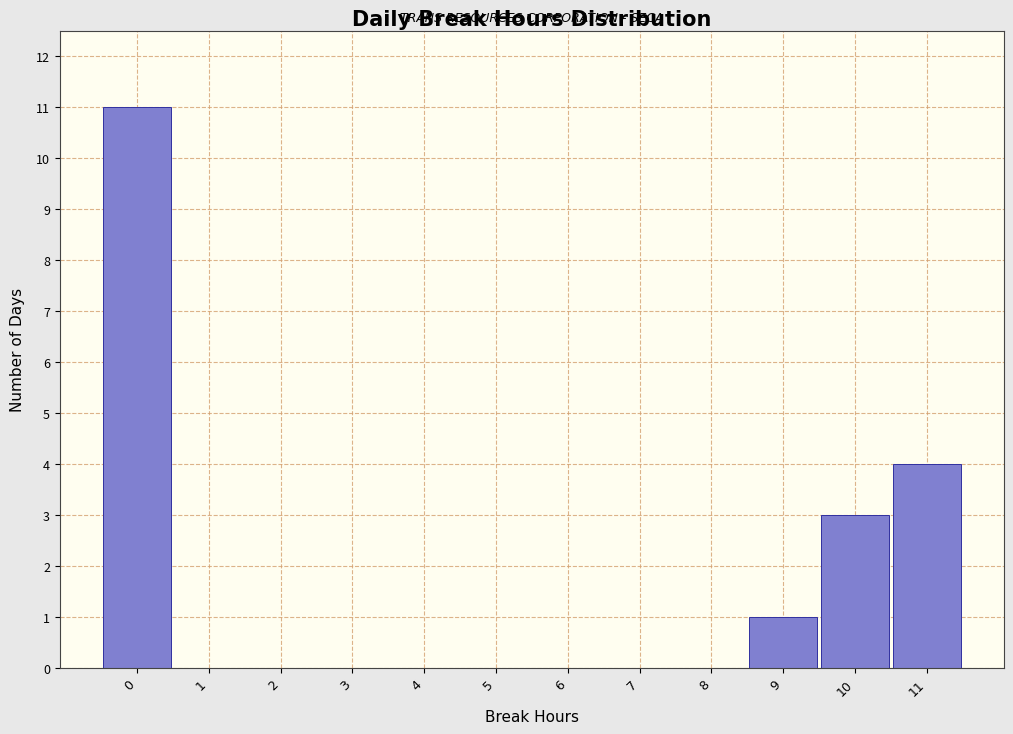

Reading right to left, what are all the values shown in this chart?

11=4	10=3	9=1	8=0	7=0	6=0	5=0	4=0	3=0	2=0	1=0	0=11